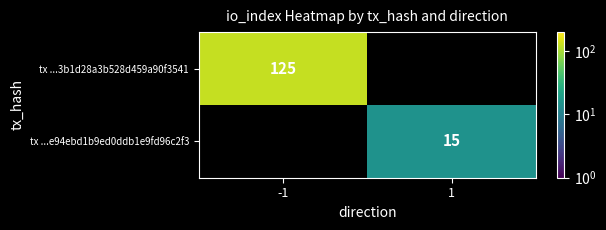

True or false: tx ...e94ebd1b9ed0ddb1e9fd96c2f3 has a value of 4 at 1.

False